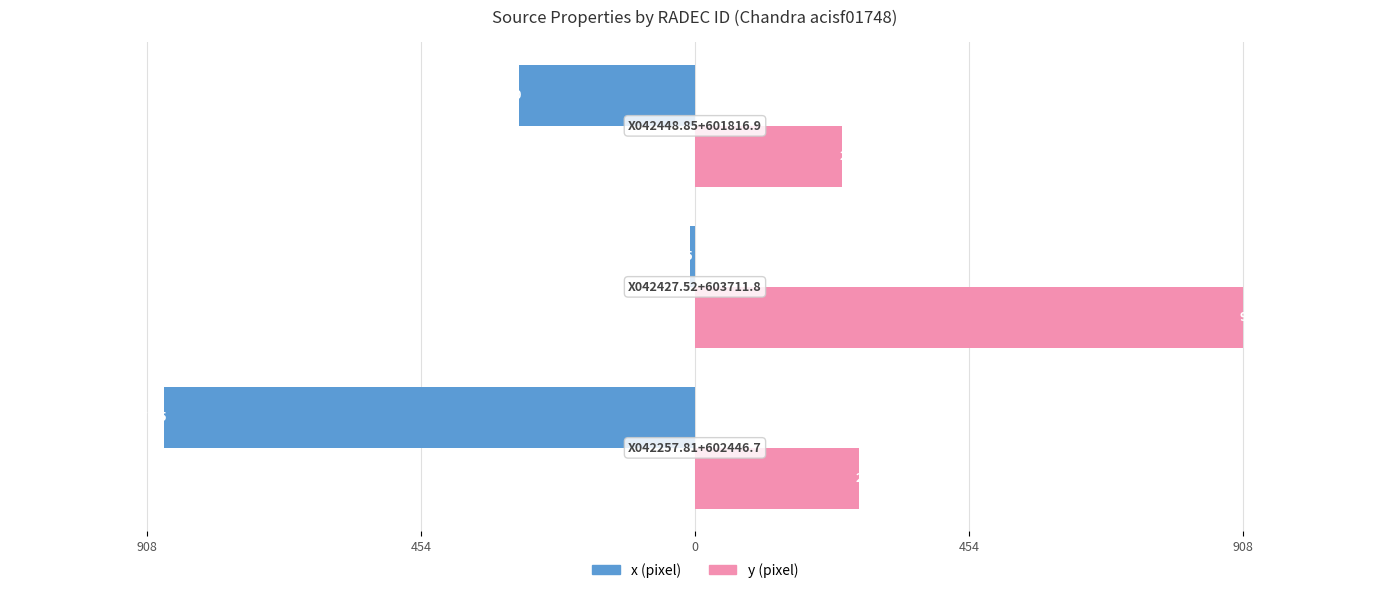

What are all the series names shown in the legend?

x (pixel), y (pixel)